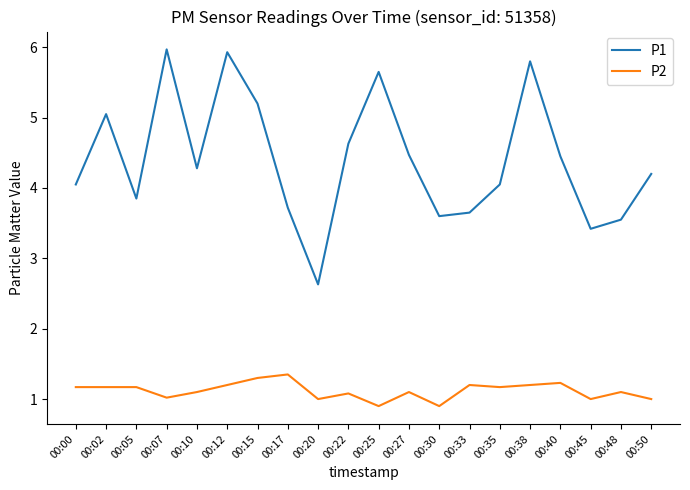

True or false: P1 and P2 cross at least once.

False